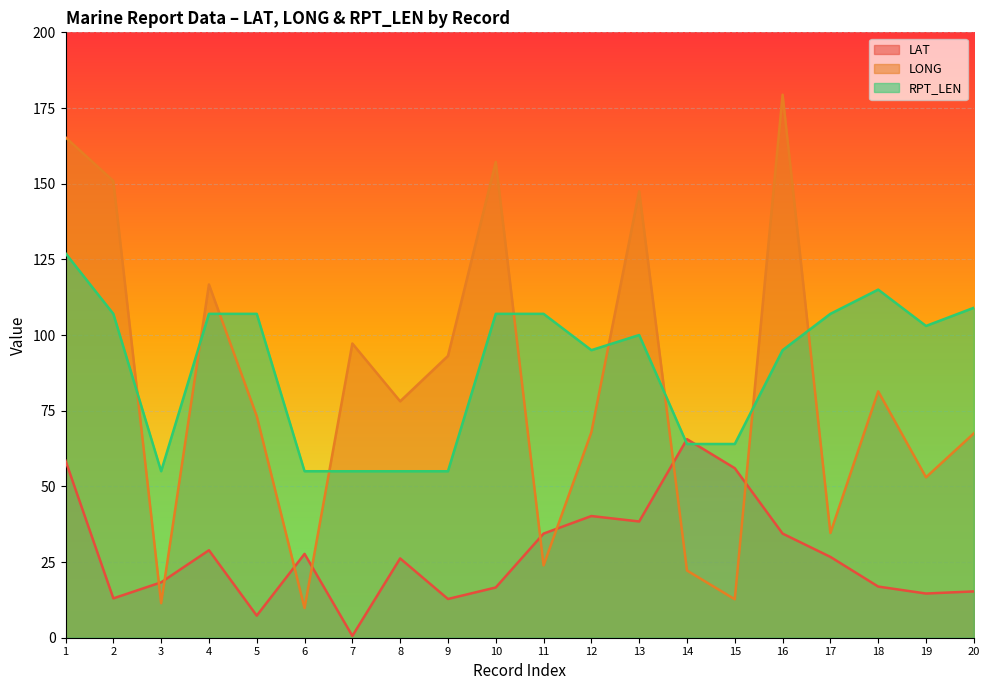

Is it true that LAT equals 38.4 at 13?

True